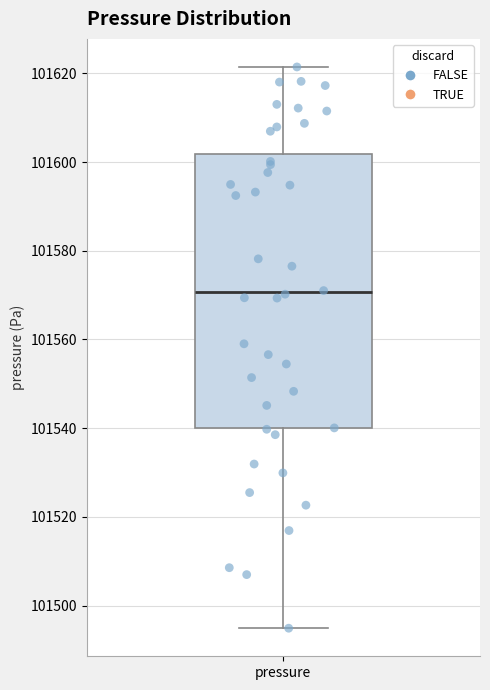

Transcribe this box plot: give where the median line is, the range the box spans, and where the two whiskers end, as read against the y-axis. The values are not printed on the chart, so give them approximately, as read against the axis.

median 101570, box 101540 to 101602, whiskers 101494 to 101622